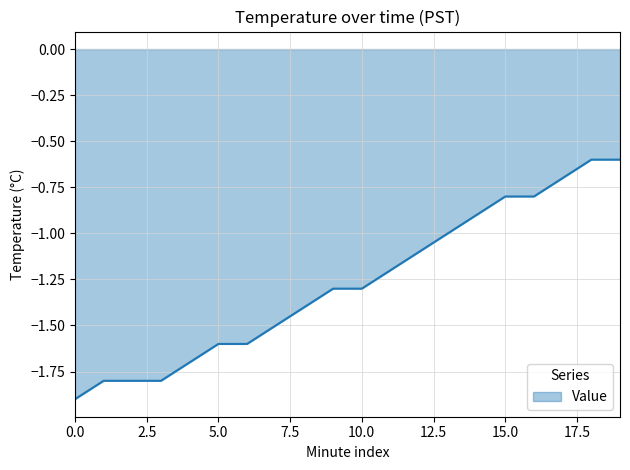

What is the smallest value displayed?

-1.9